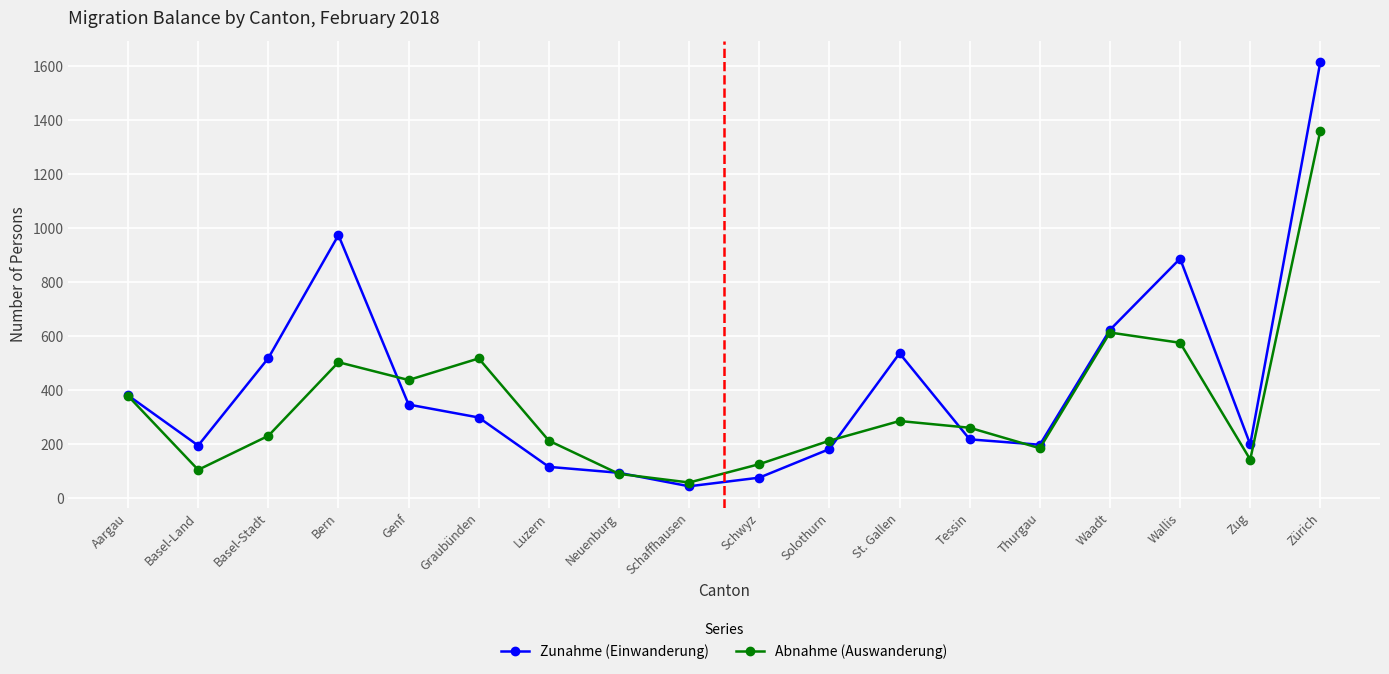

At which category does the chart reach its peak across all series?

Zürich